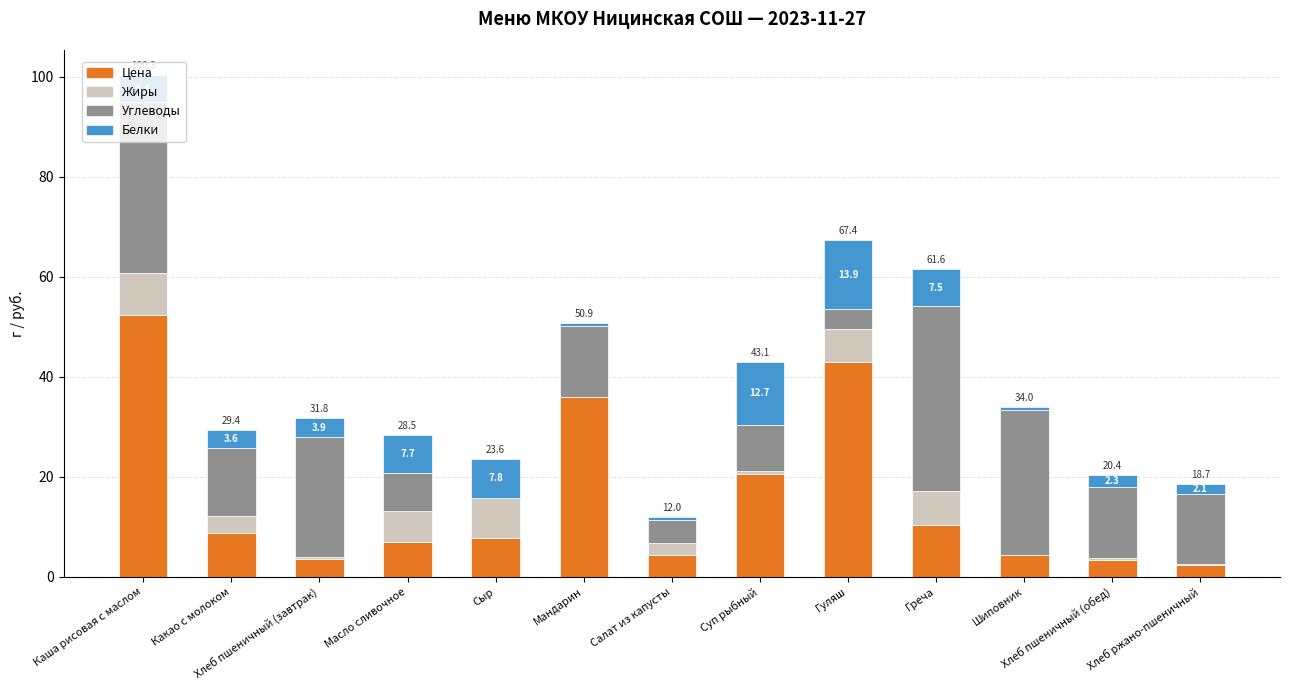

At which category is the sum across all series the highest?

Каша рисовая с маслом